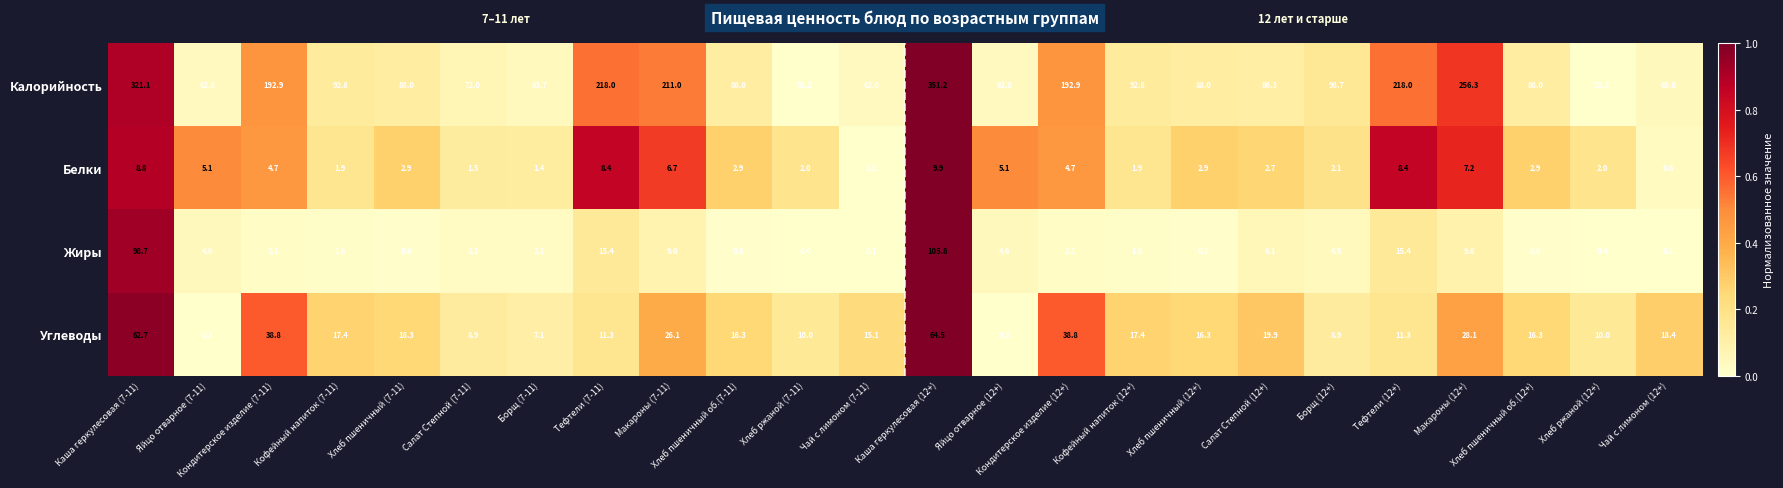

Count the number of data series in this chart.

4